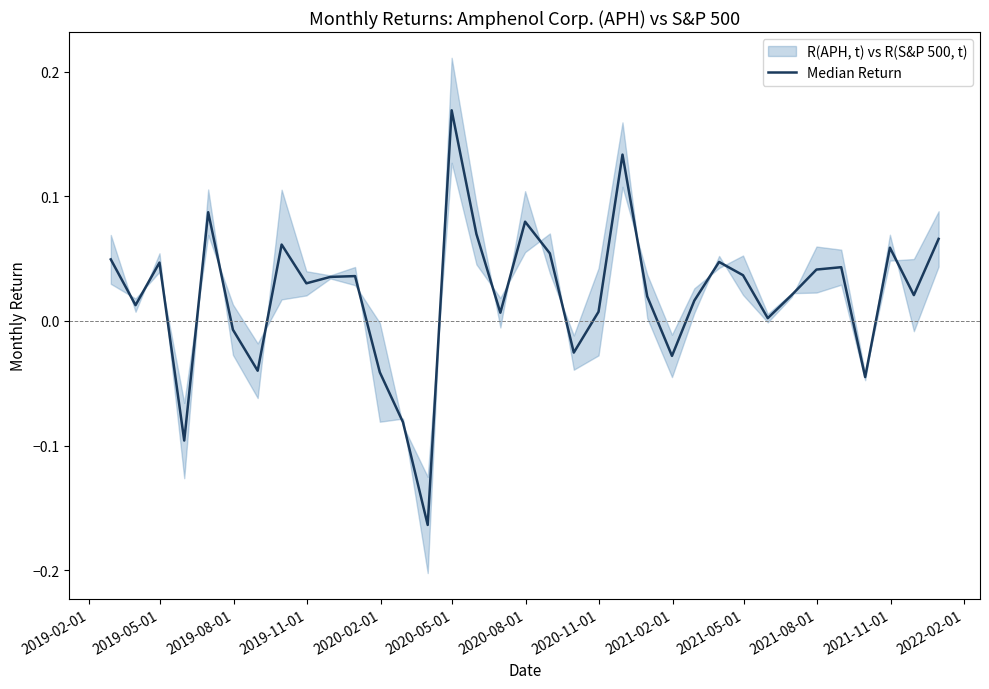

What is the maximum value shown in the chart?

0.2